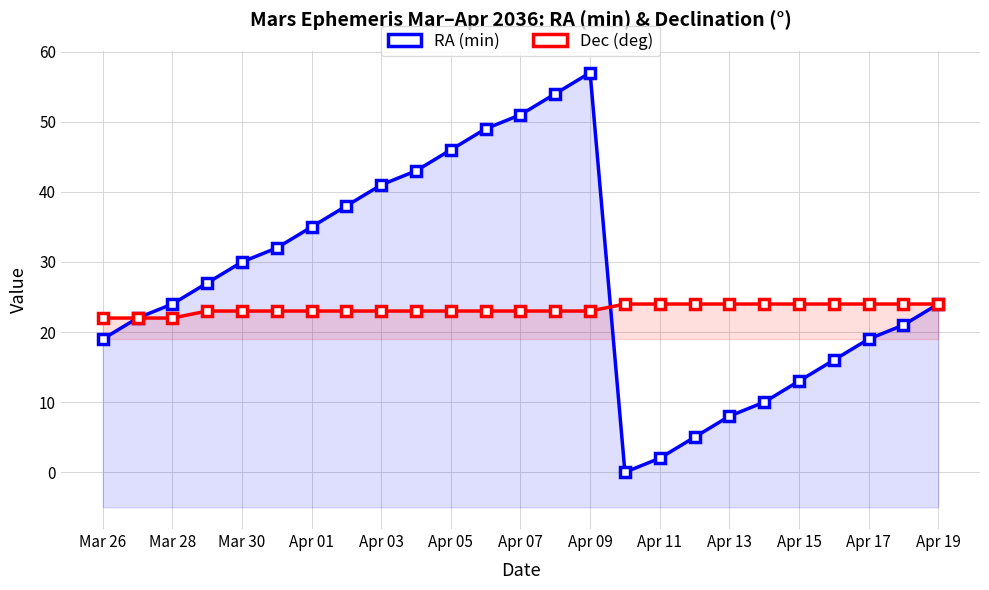

Does the chart display data point markers on the line(s)?

Yes